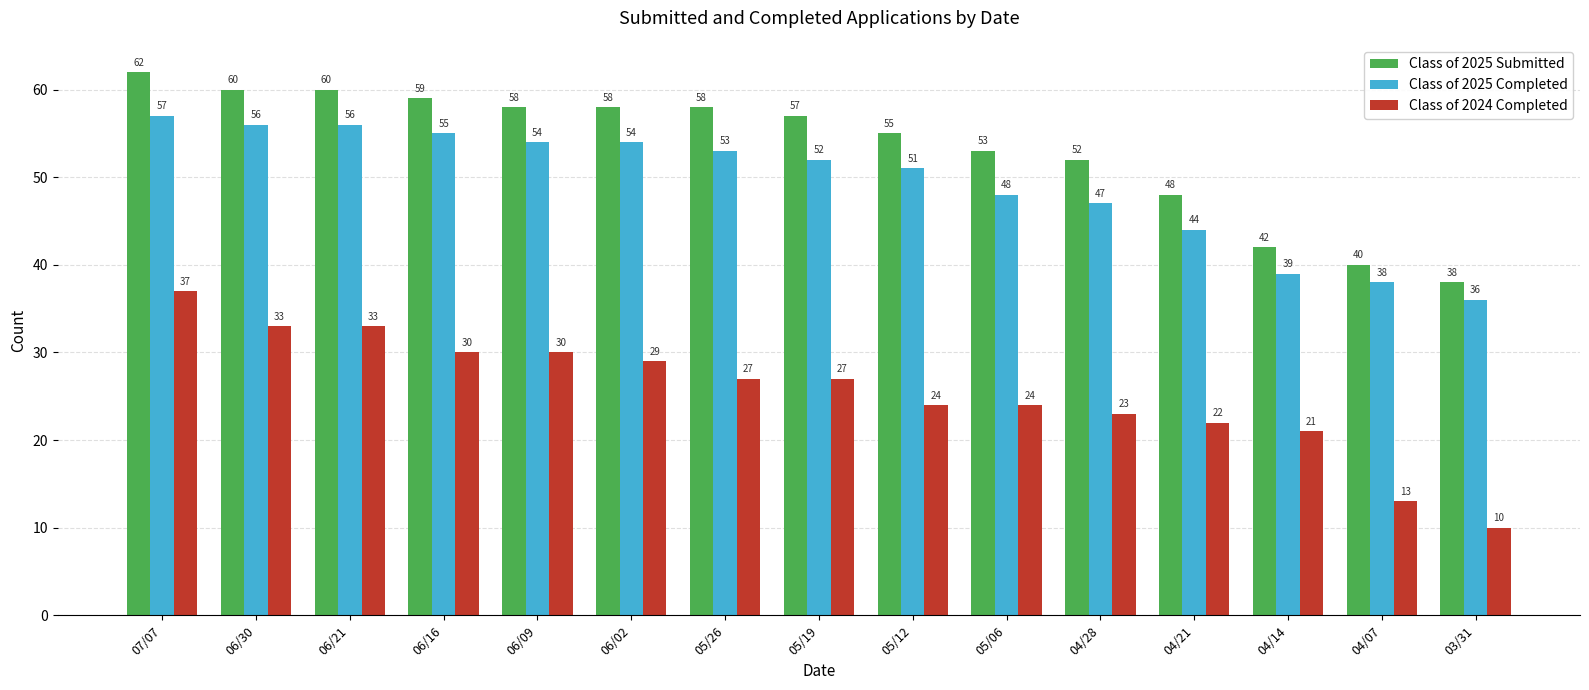

Reading left to right, list all the values displayed in this chart.

Class of 2025 Submitted: 62	60	60	59	58	58	58	57	55	53	52	48	42	40	38
Class of 2025 Completed: 57	56	56	55	54	54	53	52	51	48	47	44	39	38	36
Class of 2024 Completed: 37	33	33	30	30	29	27	27	24	24	23	22	21	13	10